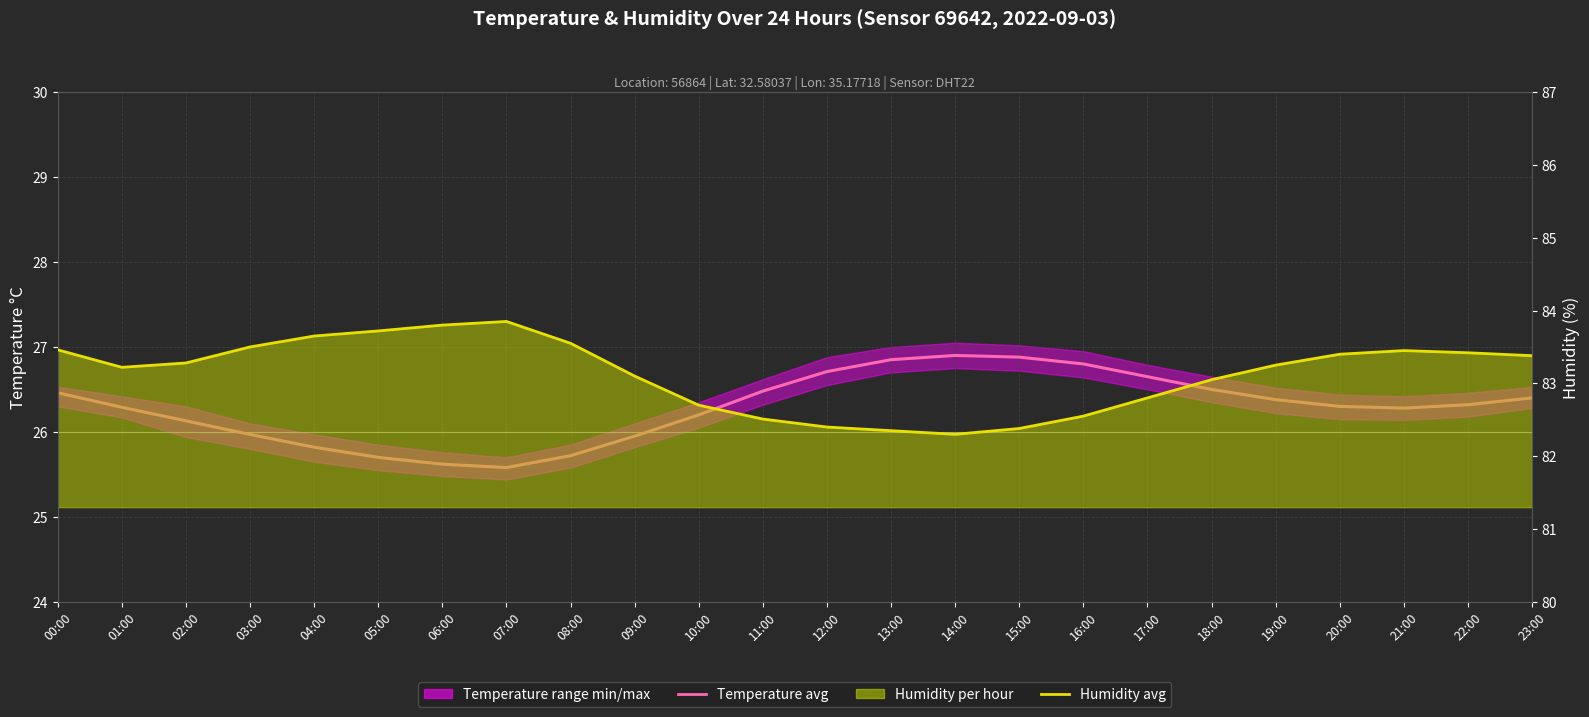

Reading left to right, transcribe all the data shown in this chart.

Temperature monthly avg: 00:00=26.5	01:00=26.3	02:00=26.1	03:00=26.0	04:00=25.8	05:00=25.7	06:00=25.6	07:00=25.6	08:00=25.7	09:00=25.9	10:00=26.2	11:00=26.5	12:00=26.7	13:00=26.9	14:00=26.9	15:00=26.9	16:00=26.8	17:00=26.6	18:00=26.5	19:00=26.4	20:00=26.3	21:00=26.3	22:00=26.3	23:00=26.4
Humidity avg: 00:00=83.5	01:00=83.2	02:00=83.3	03:00=83.5	04:00=83.7	05:00=83.7	06:00=83.8	07:00=83.8	08:00=83.5	09:00=83.1	10:00=82.7	11:00=82.5	12:00=82.4	13:00=82.3	14:00=82.3	15:00=82.4	16:00=82.5	17:00=82.8	18:00=83.0	19:00=83.2	20:00=83.4	21:00=83.5	22:00=83.4	23:00=83.4